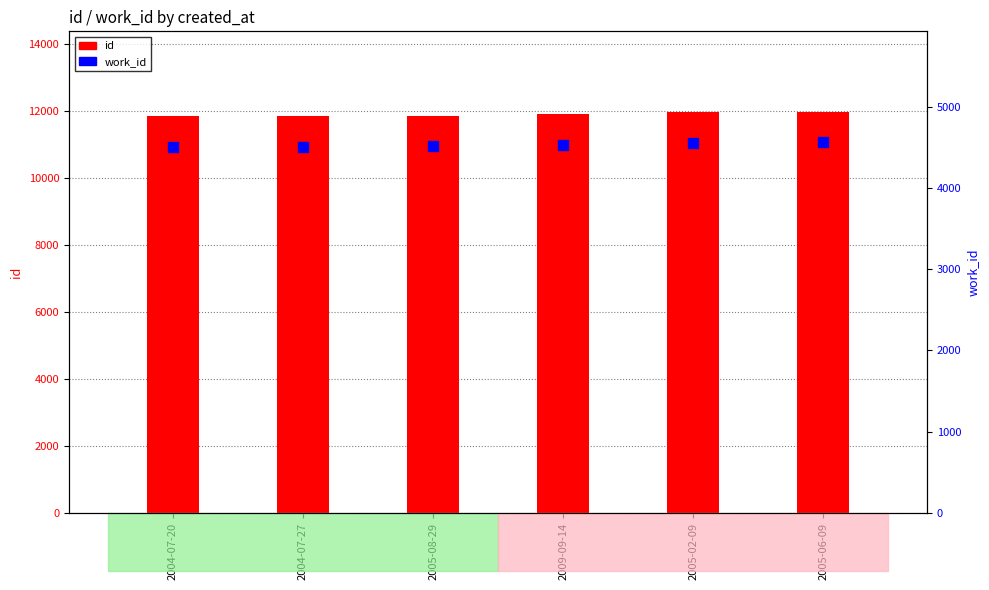

What are all the series names shown in the legend?

id, work_id